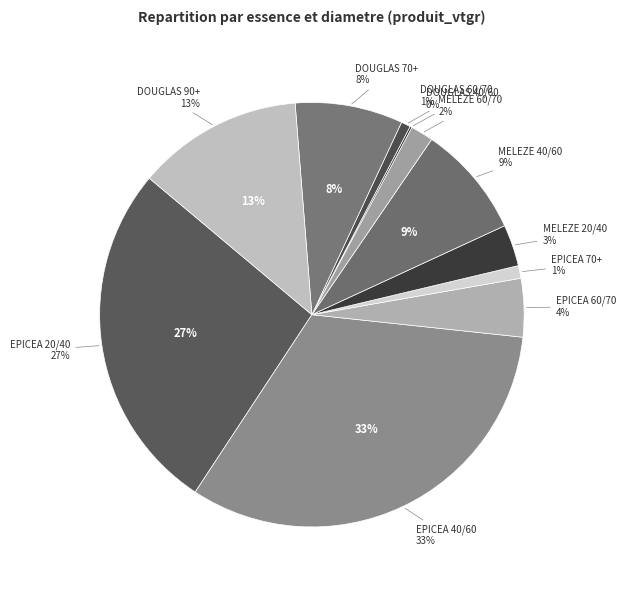

What is the change in value from DOUGLAS 70+ to DOUGLAS 90+?

+4.3